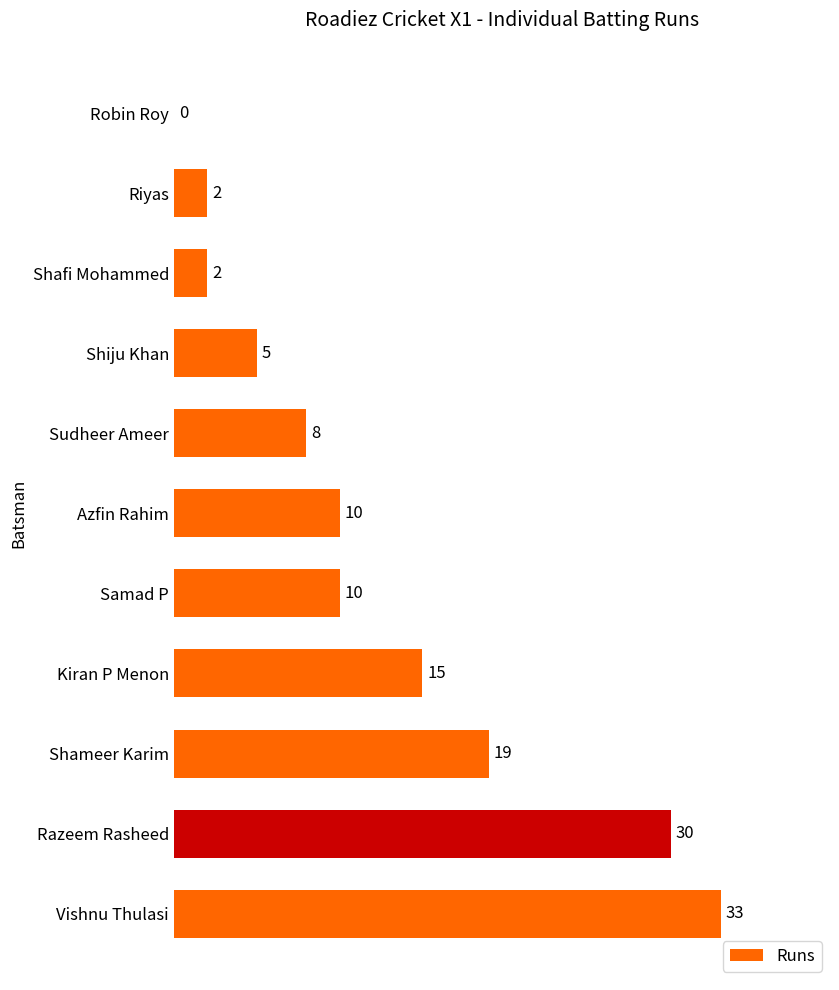

What is the average value?

12